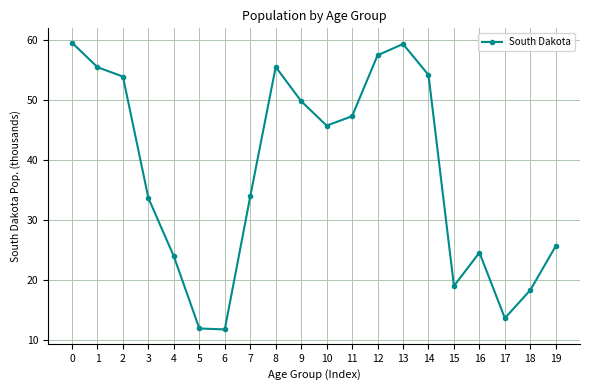

How many data points are above 45?

10